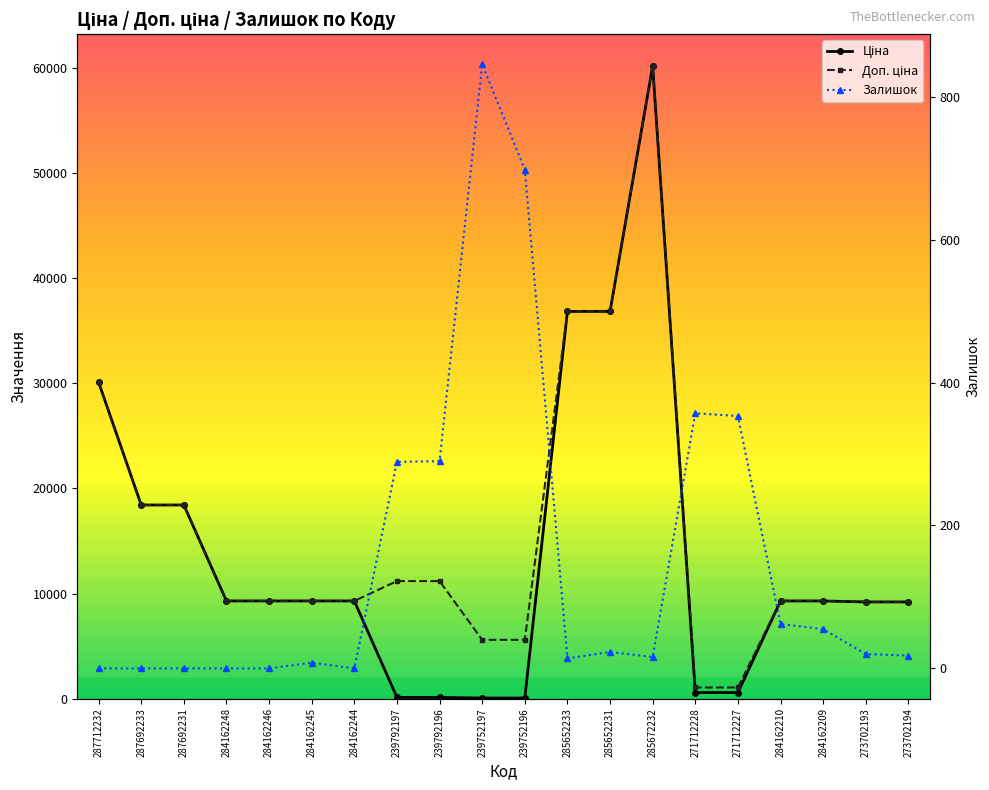

How many positive values does the Залишок series have?

14